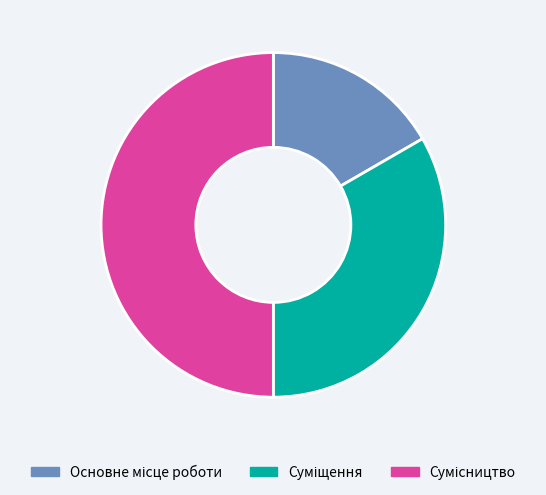

Which slice is the smallest?

Основне місце роботи